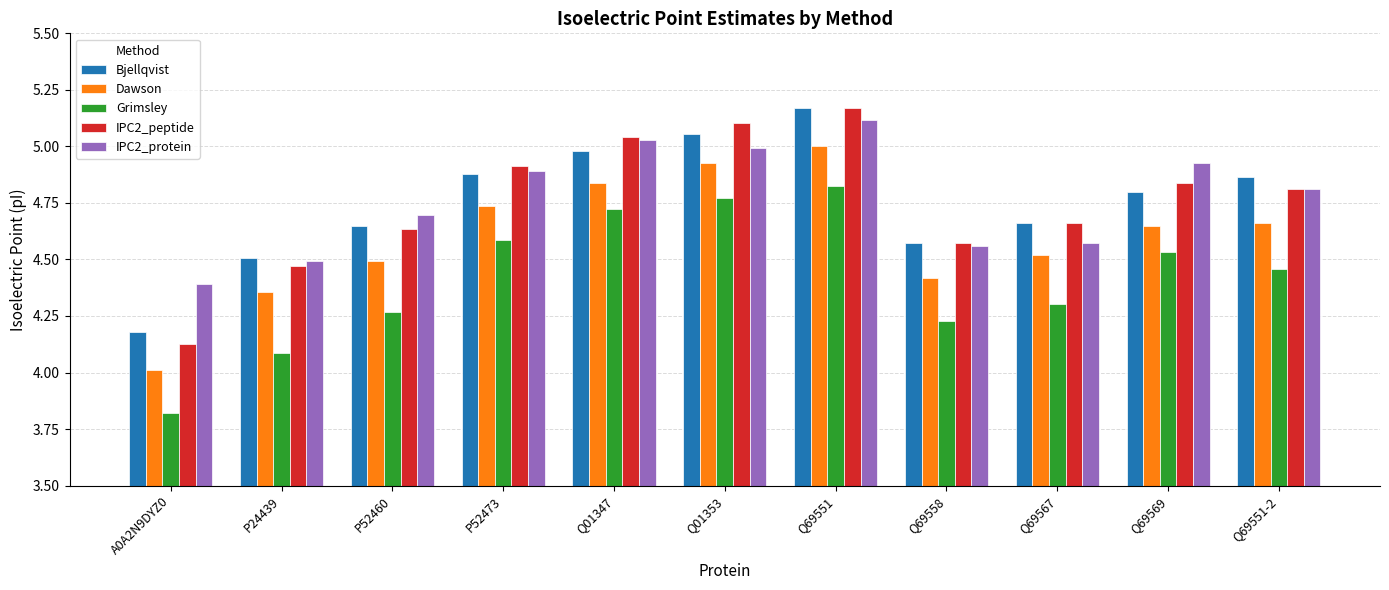

Is it true that Grimsley equals 4.5 at Q69551-2?

True